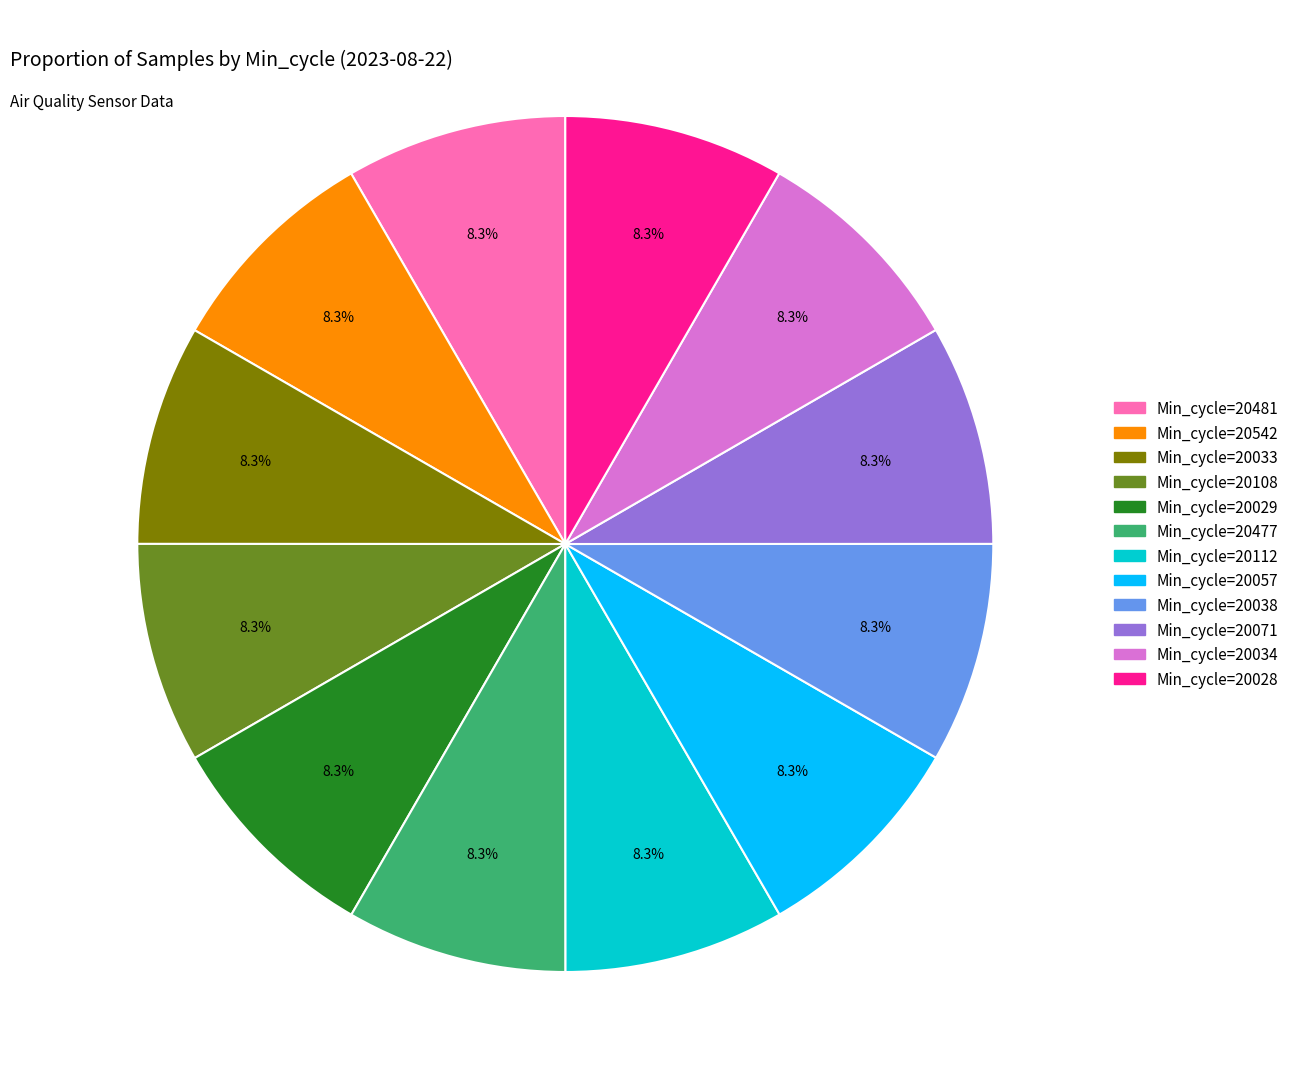

Is there any slice that represents more than half of the pie?

No